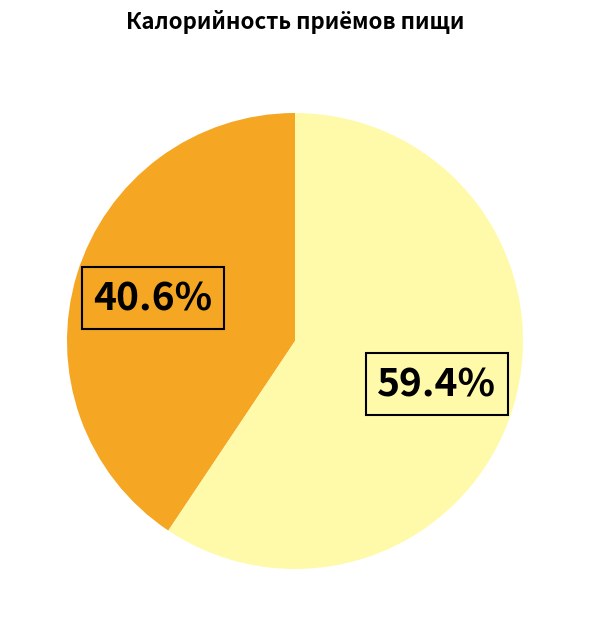

How many slices are in this pie chart?

2